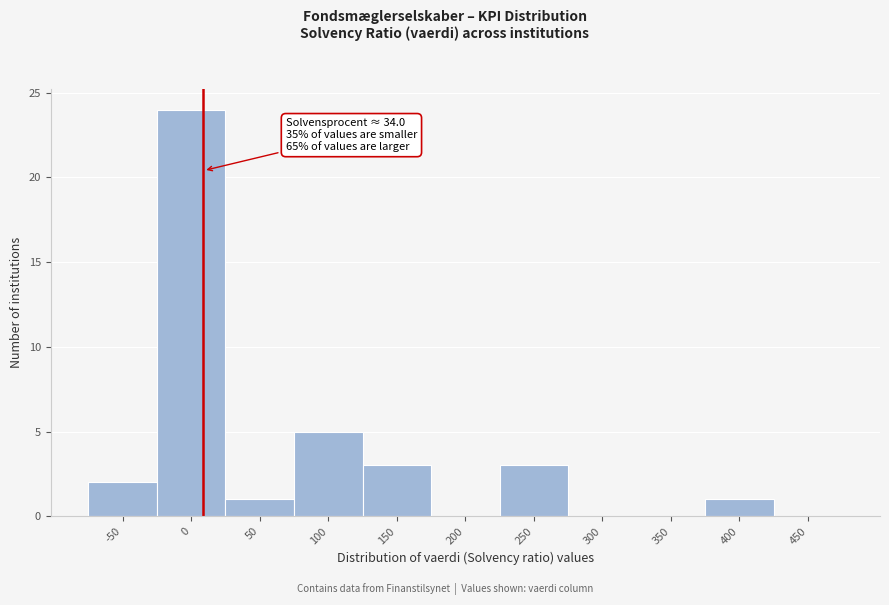

Reading left to right, list all the values displayed in this chart.

-50=2	0=24	50=1	100=5	150=3	200=0	250=3	300=0	350=0	400=1	450=0